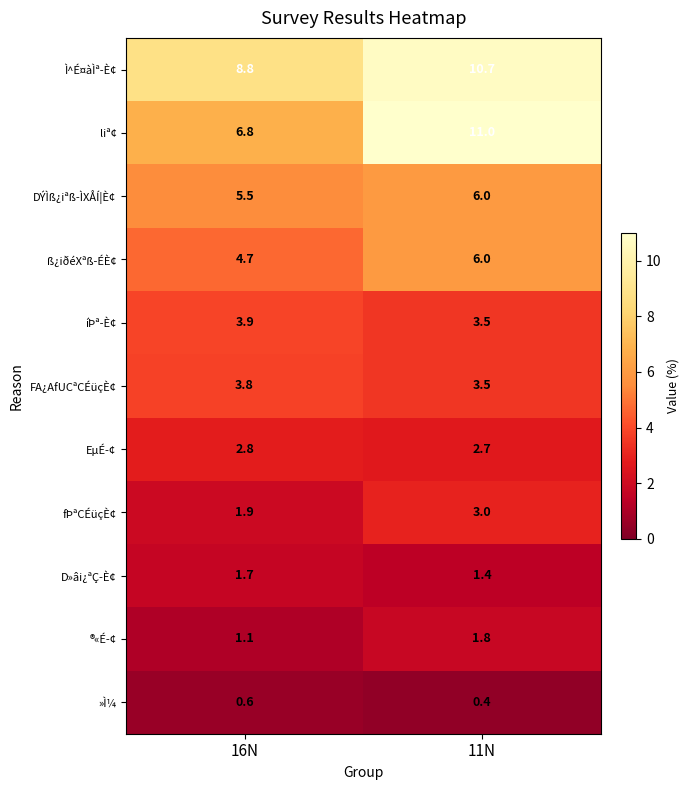

At which label does íÞª­È¢ reach its minimum?

11N